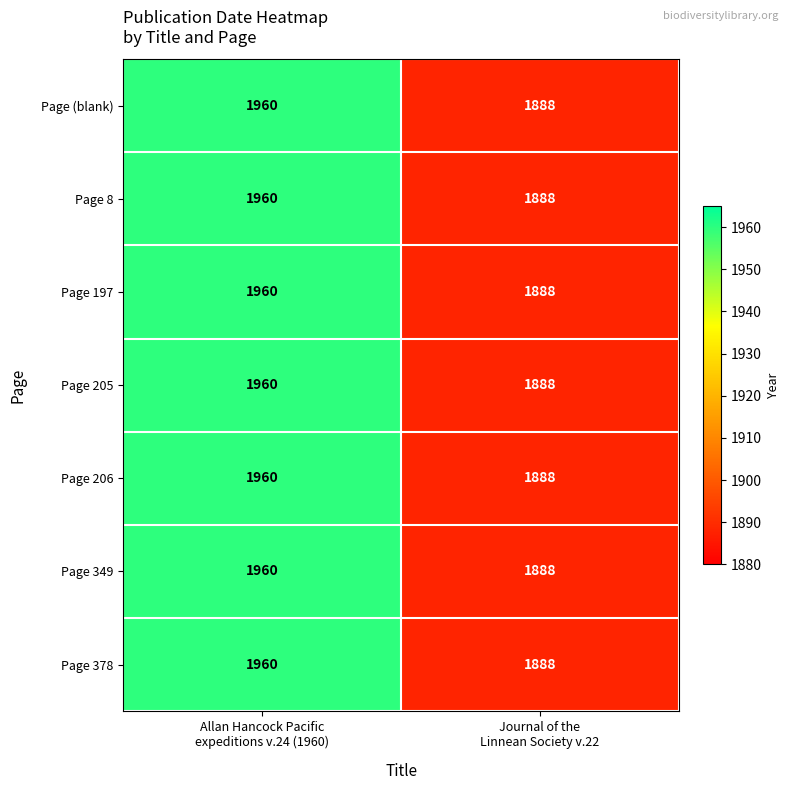

What is the difference between the maximum and minimum values in the Page (blank) series?

72